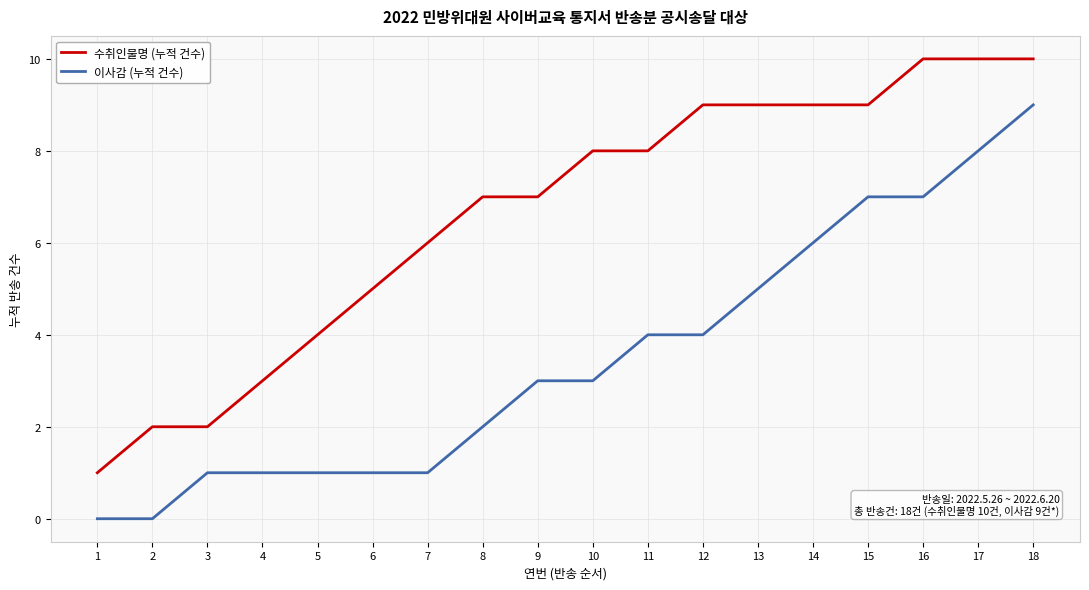

Reading left to right, list all the values displayed in this chart.

수취인불명 (누적 건수): 1=1	2=2	3=2	4=3	5=4	6=5	7=6	8=7	9=7	10=8	11=8	12=9	13=9	14=9	15=9	16=10	17=10	18=10
이사감 (누적 건수): 1=0	2=0	3=1	4=1	5=1	6=1	7=1	8=2	9=3	10=3	11=4	12=4	13=5	14=6	15=7	16=7	17=8	18=9